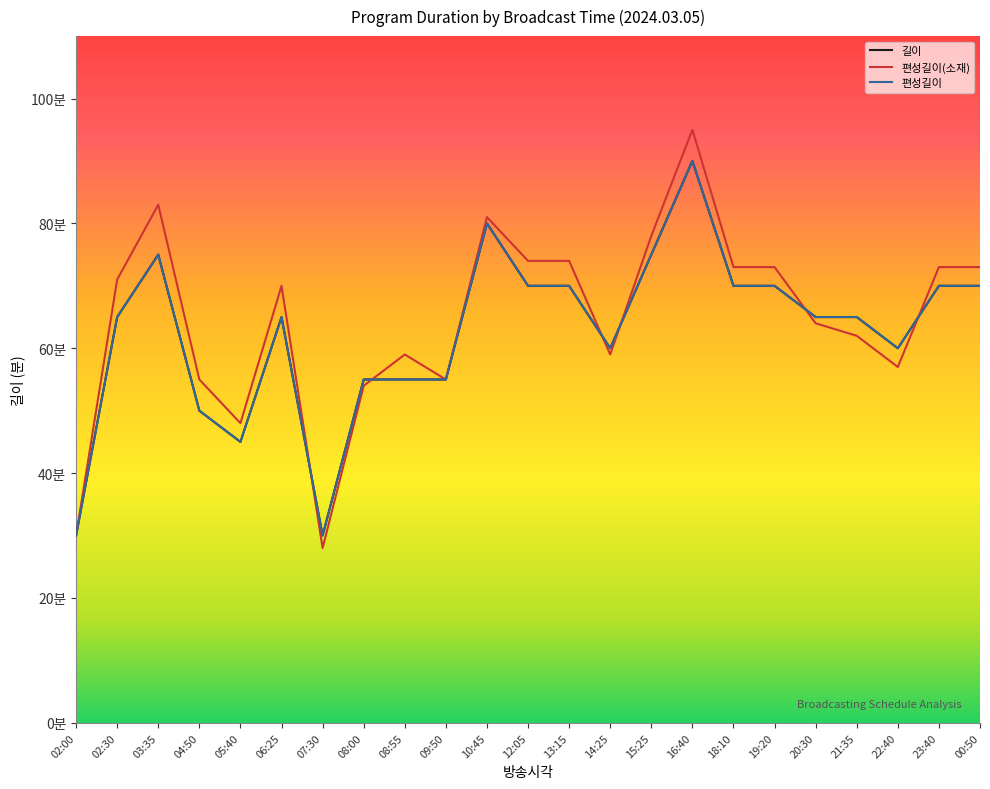

Reading left to right, list all the values displayed in this chart.

길이: 30	65	75	50	45	65	30	55	55	55	80	70	70	60	75	90	70	70	65	65	60	70	70
편성길이(소재): 30	71	83	55	48	70	28	54	59	55	81	74	74	59	78	95	73	73	64	62	57	73	73
편성길이: 30	65	75	50	45	65	30	55	55	55	80	70	70	60	75	90	70	70	65	65	60	70	70